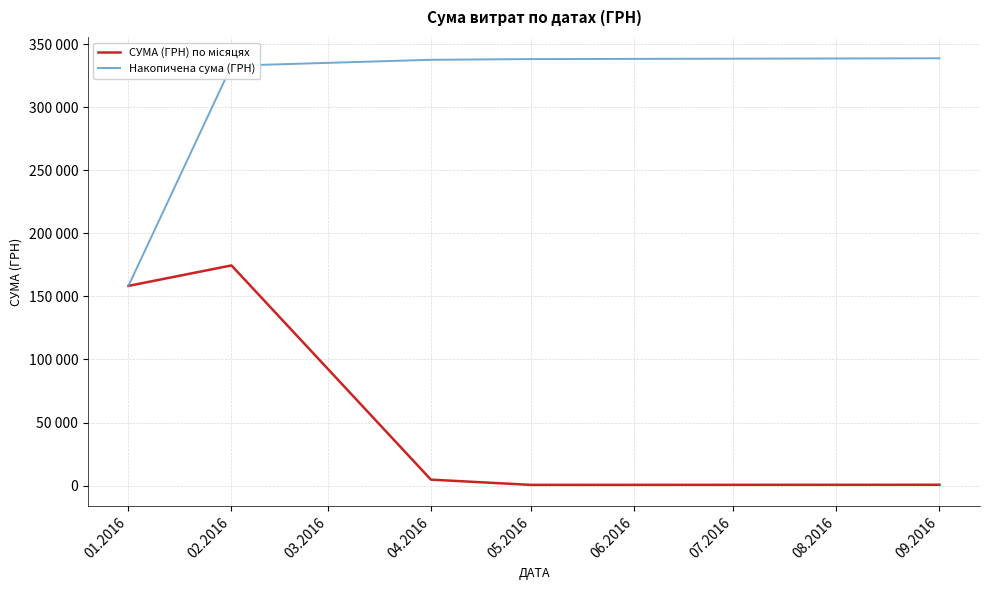

True or false: Накопичена сума (ГРН) and СУМА (ГРН) по місяцях intersect in this chart.

False